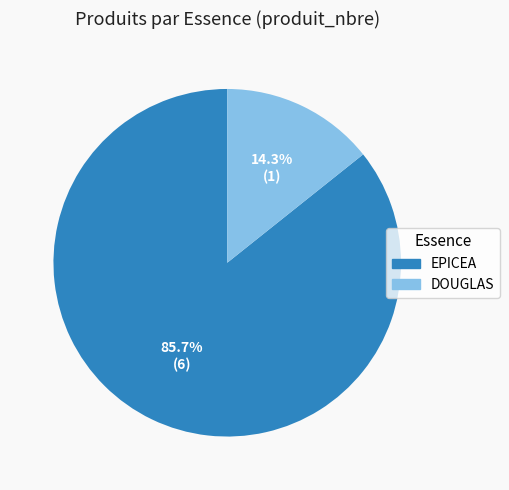

To the nearest percent, what is the difference between the largest and smallest slice percentages?

71%